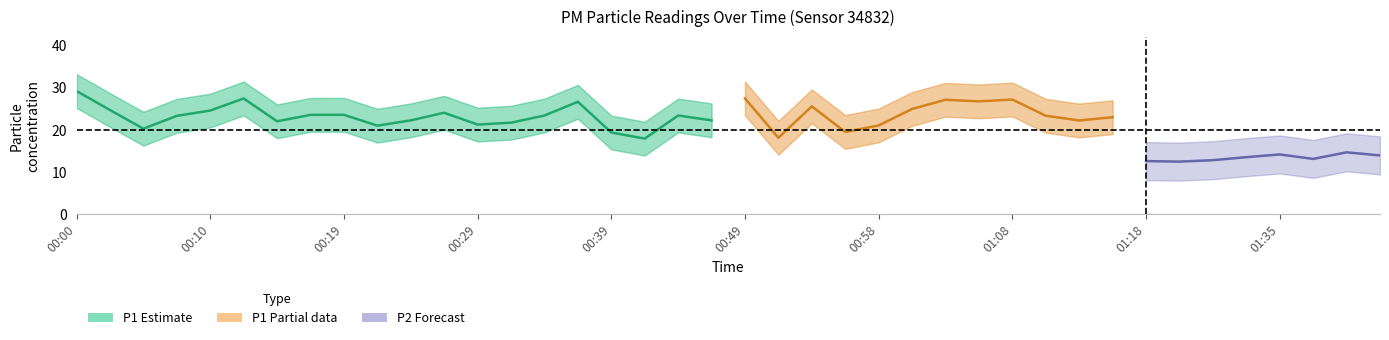

What is the value of the P1 point at the 32nd from the left?

22.9